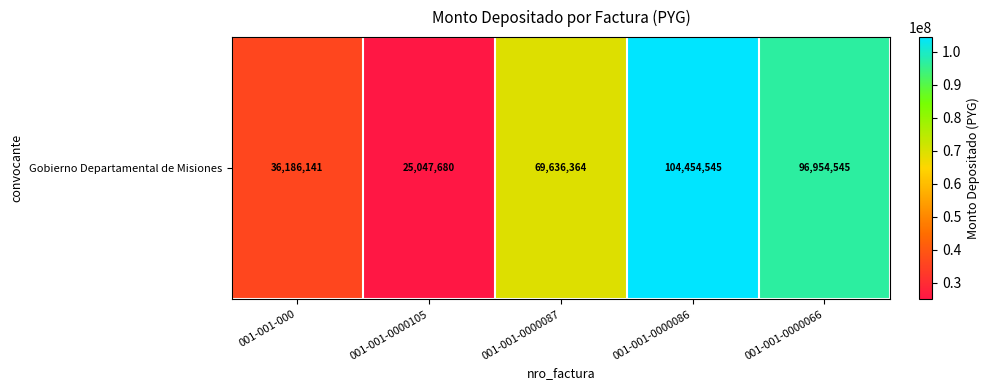

What is the change in value from 001-001-000 to 001-001-0000087?

+33450223